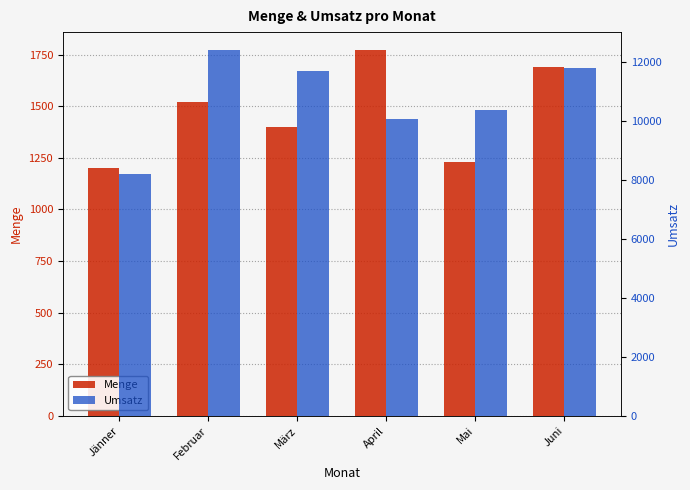

What position from the left is Jänner?

1